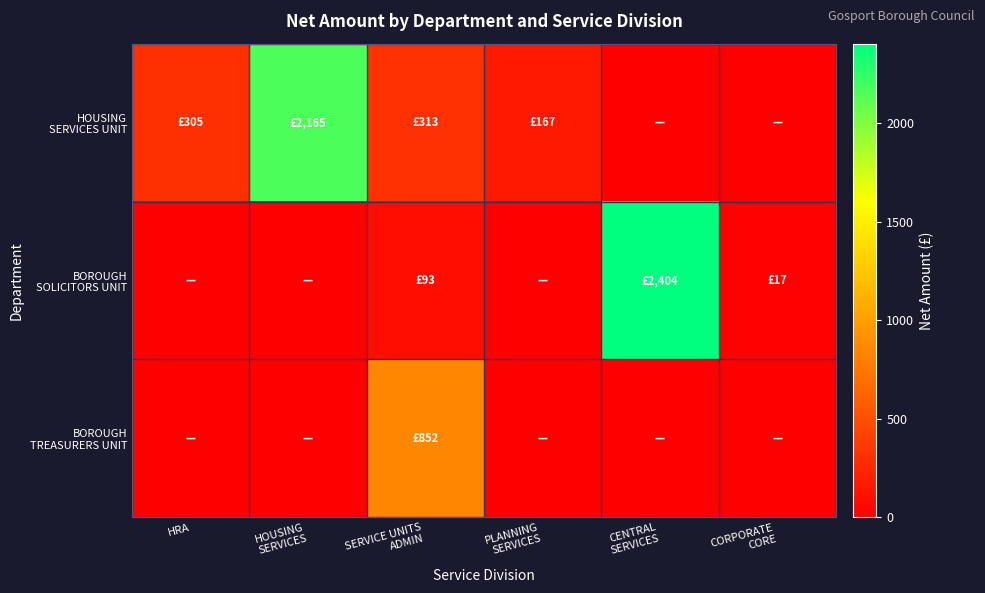

Rank the series by their average value, from lowest to highest.

BOROUGH TREASURERS UNIT, BOROUGH SOLICITORS UNIT, HOUSING SERVICES UNIT